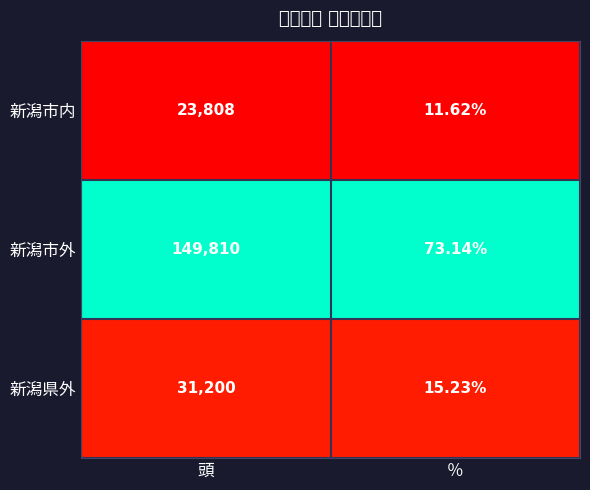

At which category is the sum across all series the highest?

頭